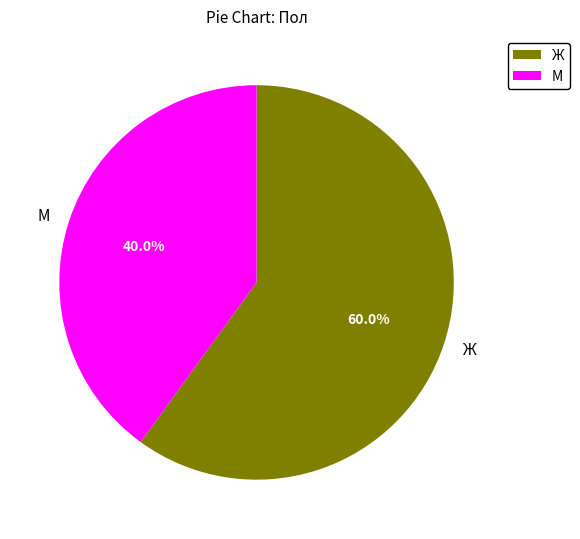

Does Ж account for over 50% of the chart?

Yes